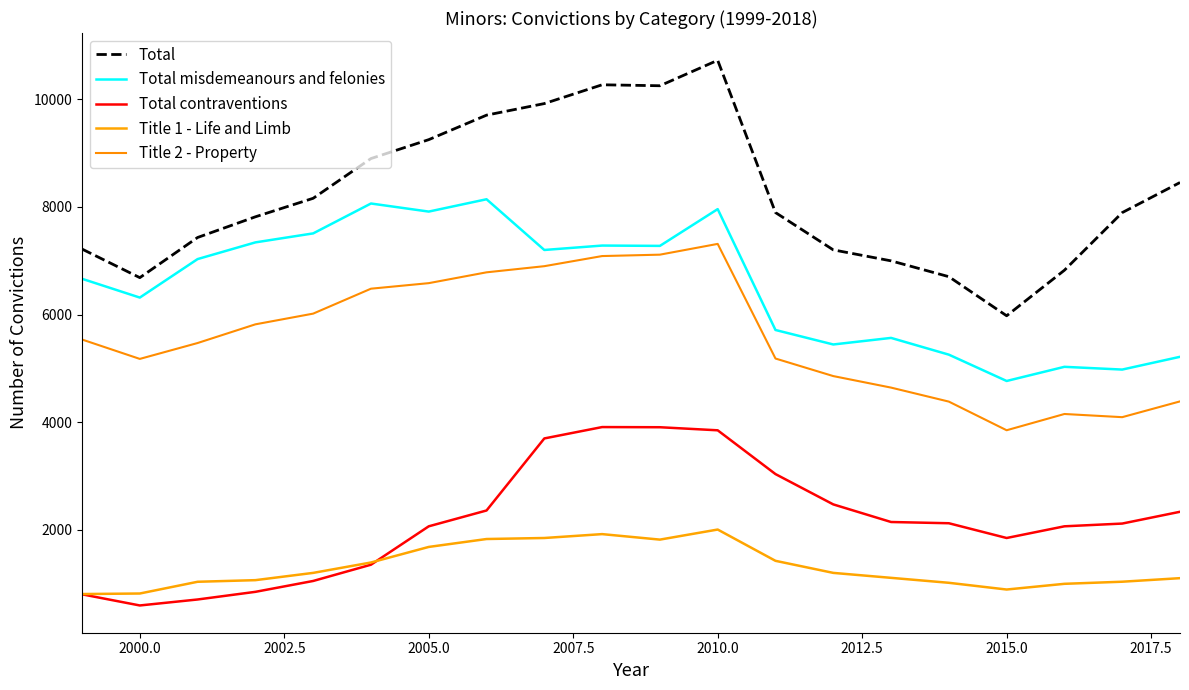

List the series in order of their peak value, lowest first.

Title 1 - Life and Limb, Total contraventions, Title 2 - Property, Total misdemeanours and felonies, Total